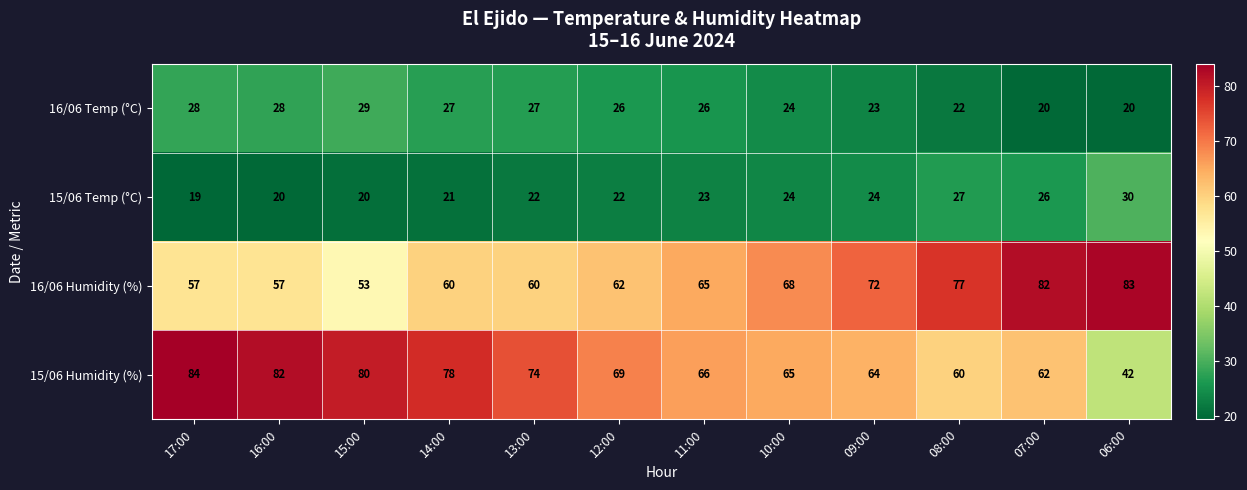

What is the difference between the highest and lowest values at 08:00?

55